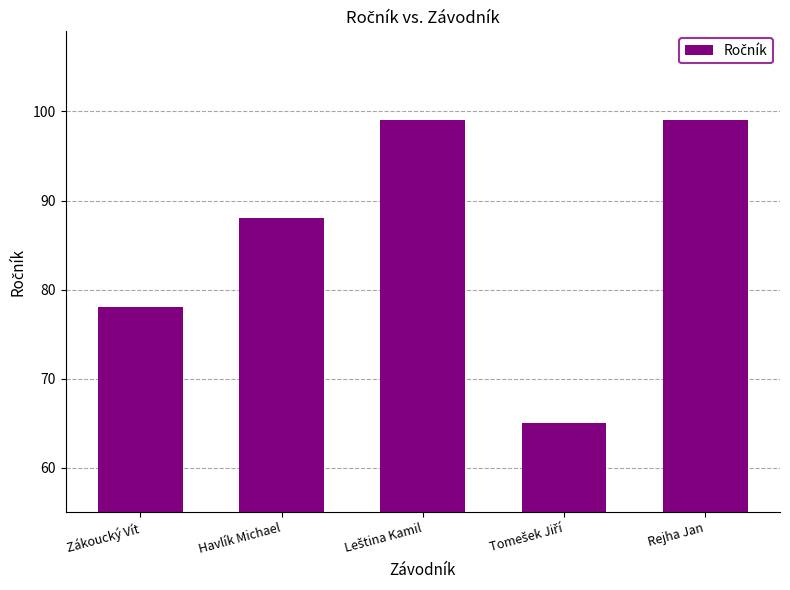

What value does the data have at Havlík Michael, to the nearest 10?

90